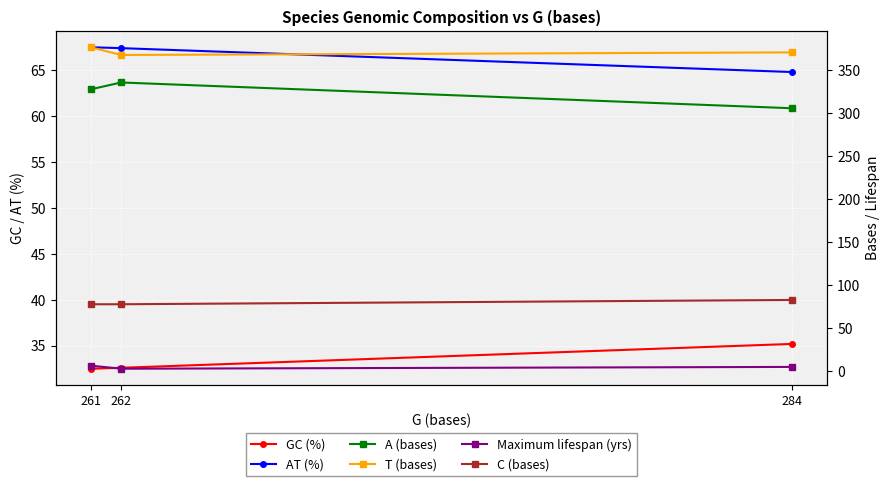

The A (bases) series shows 306.0 at 284. True or false?

True